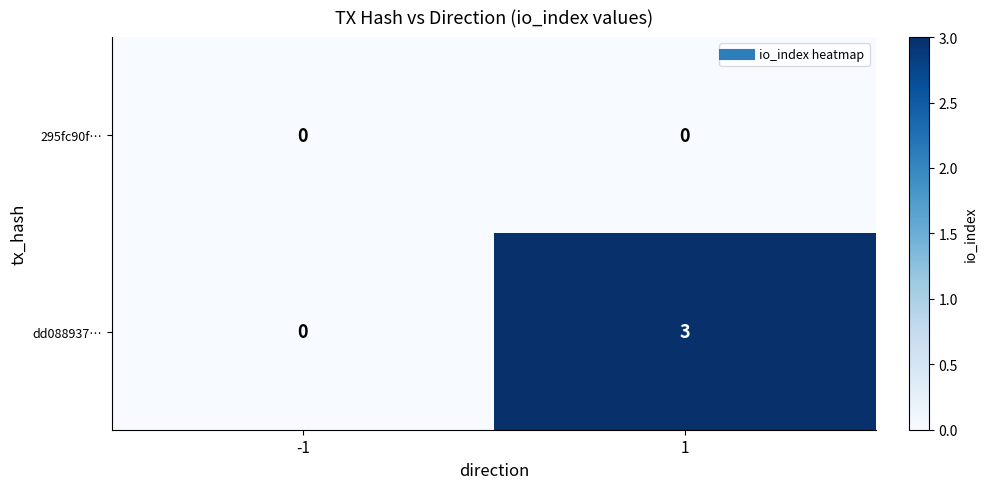

Rank the series by their average value, from highest to lowest.

dd088937…, 295fc90f…